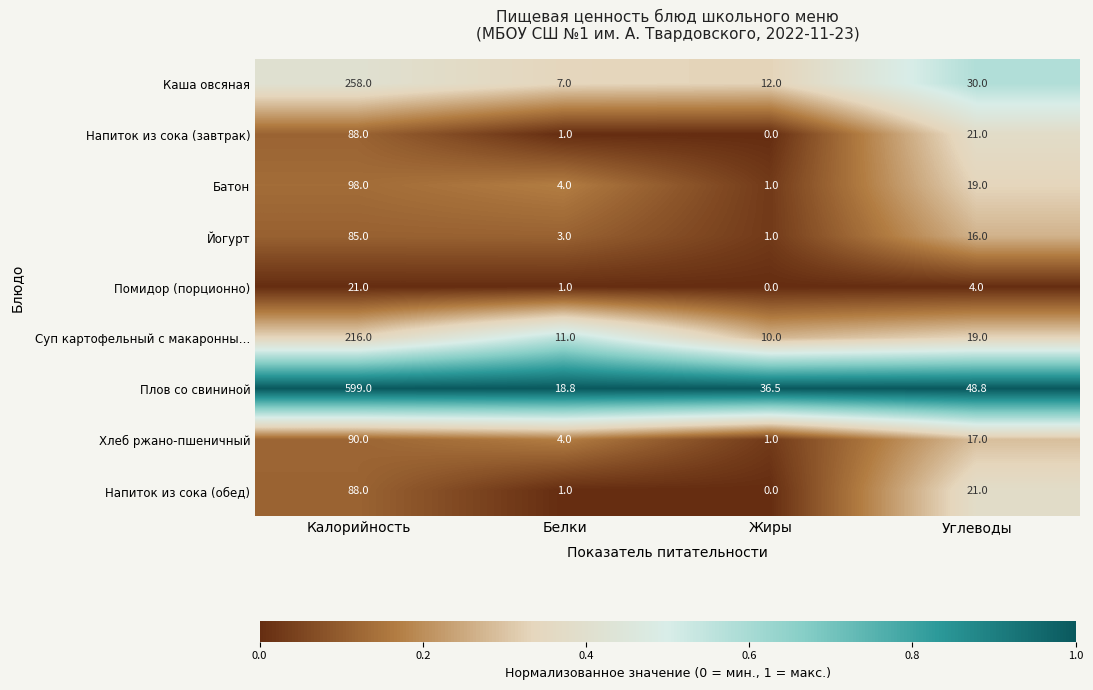

Which label corresponds to the largest value in the chart?

Калорийность